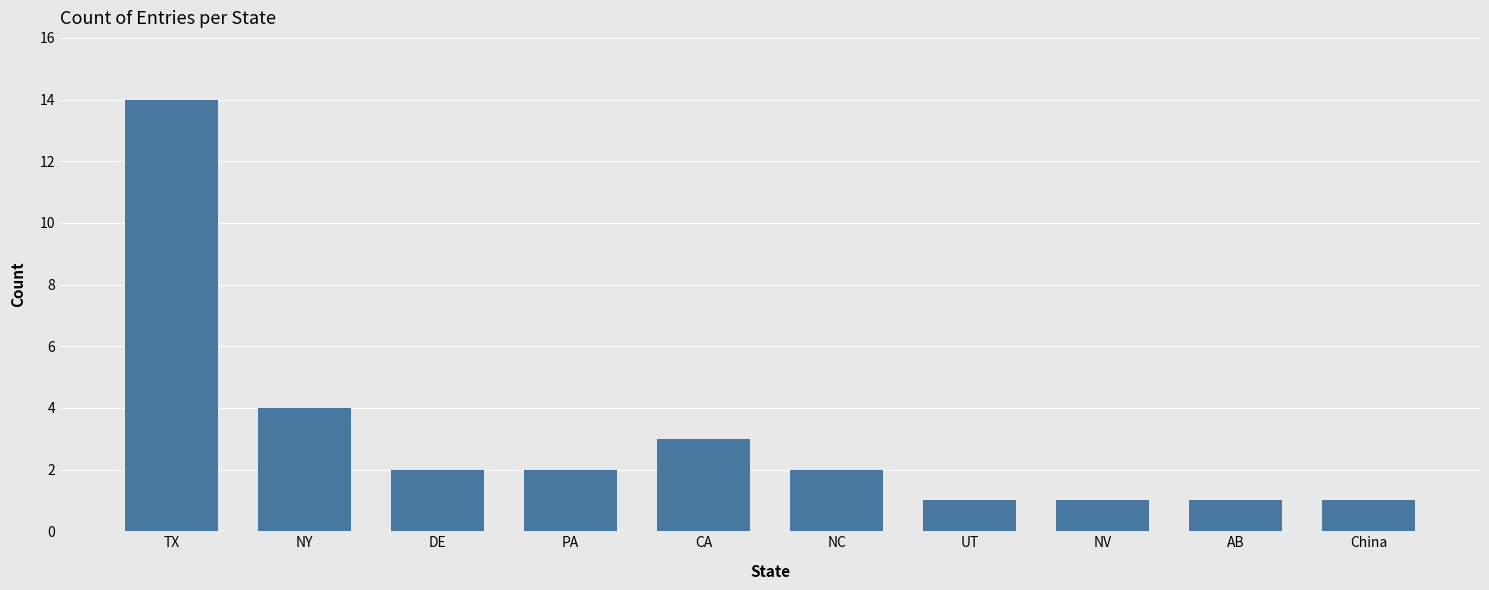

Which label corresponds to the largest value in the chart?

TX